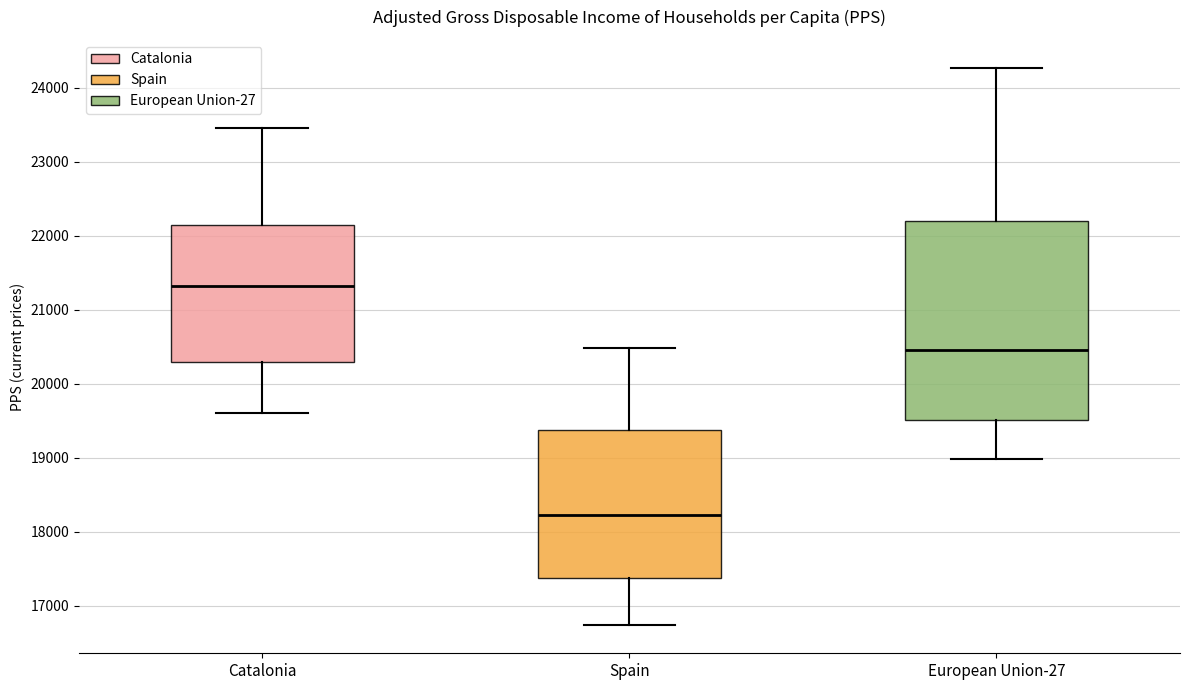

Which box is the tallest, from its lower edge to its upper edge?

European Union-27